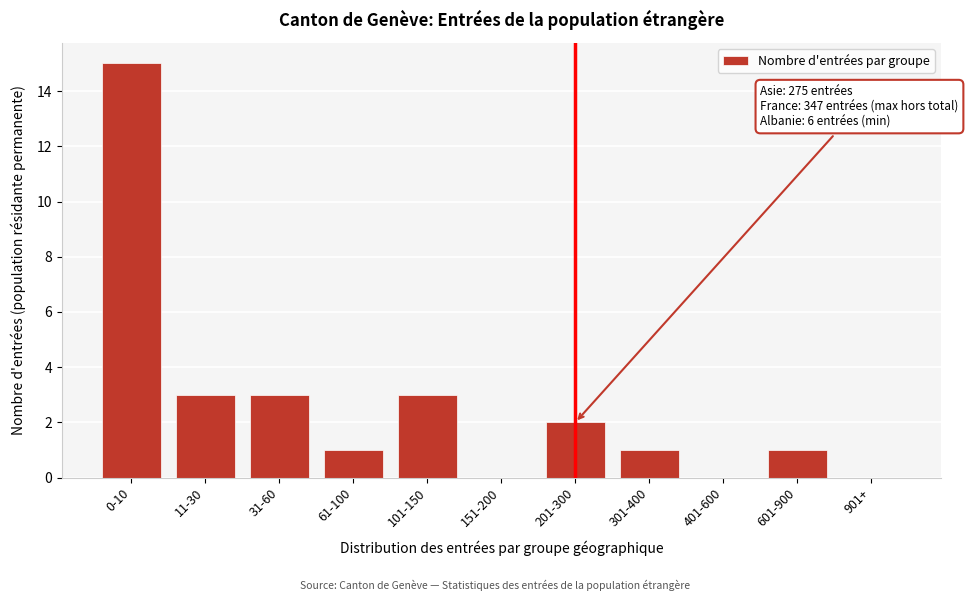

Reading left to right, list all the values displayed in this chart.

0-10=15	11-30=3	31-60=3	61-100=1	101-150=3	151-200=0	201-300=2	301-400=1	401-600=0	601-900=1	901+=0